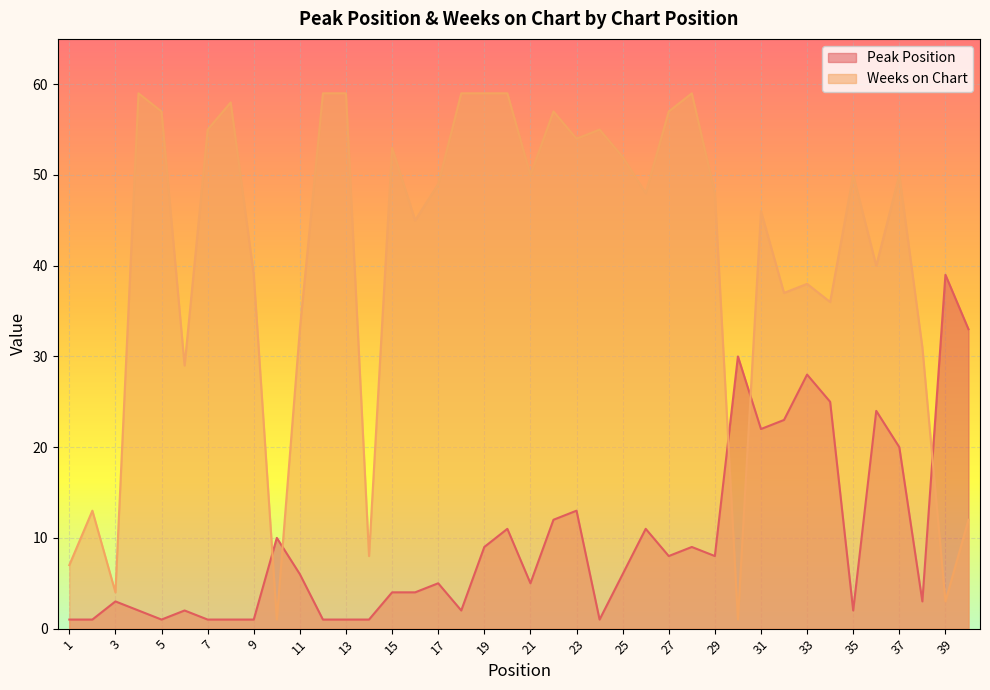

The value of Peak Position at 16 is 4. True or false?

True